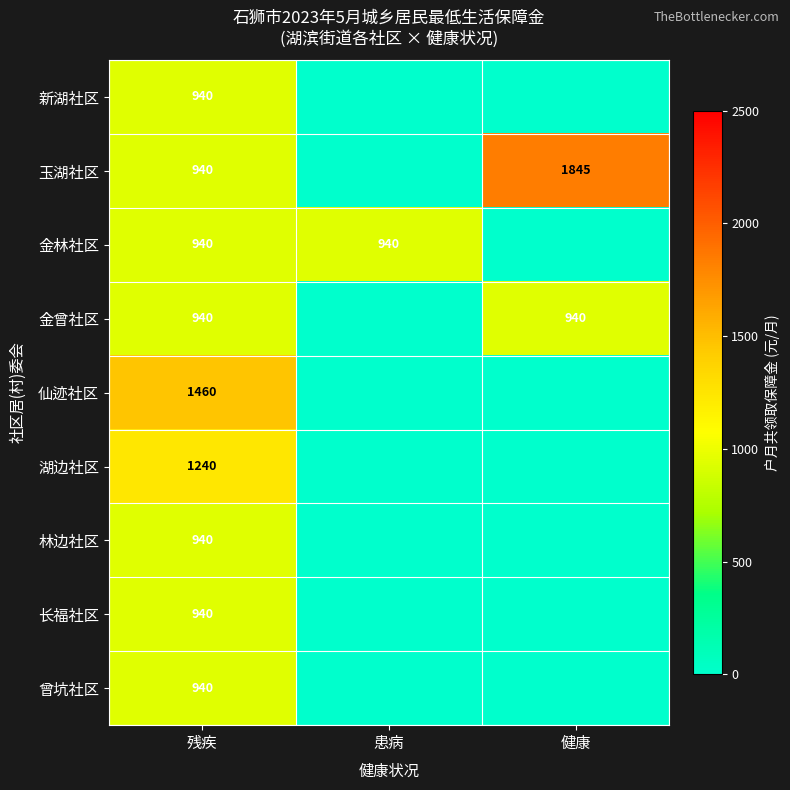

The 玉湖社区 series shows 1450 at 残疾. True or false?

False